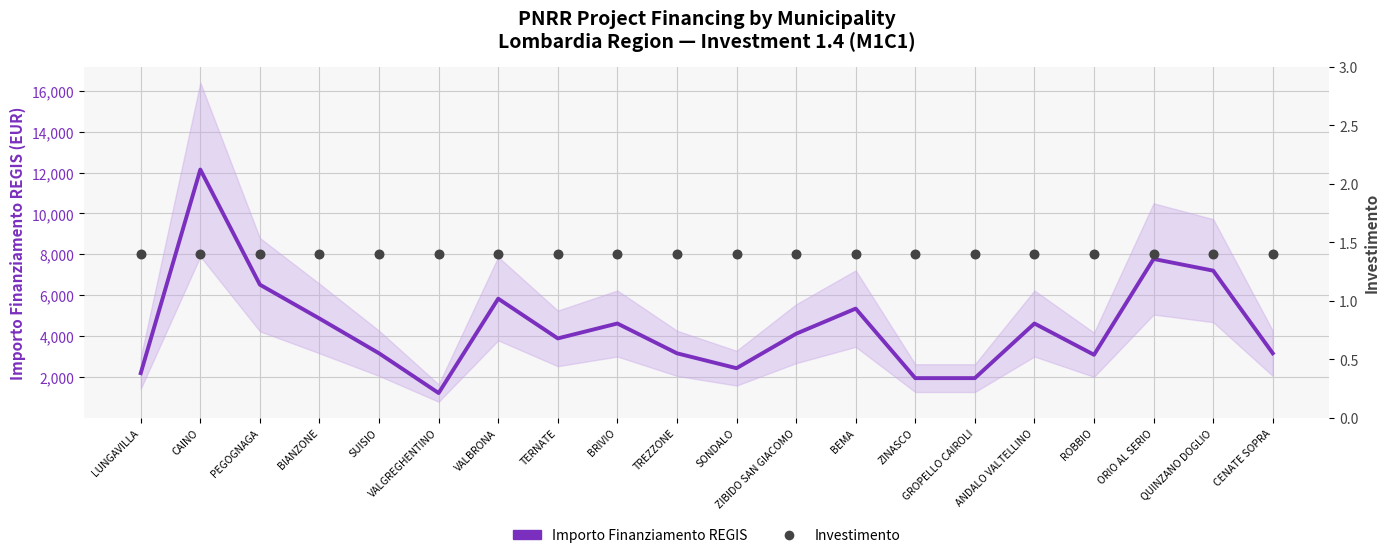

What are all the series names shown in the legend?

Importo Finanziamento REGIS, Investimento